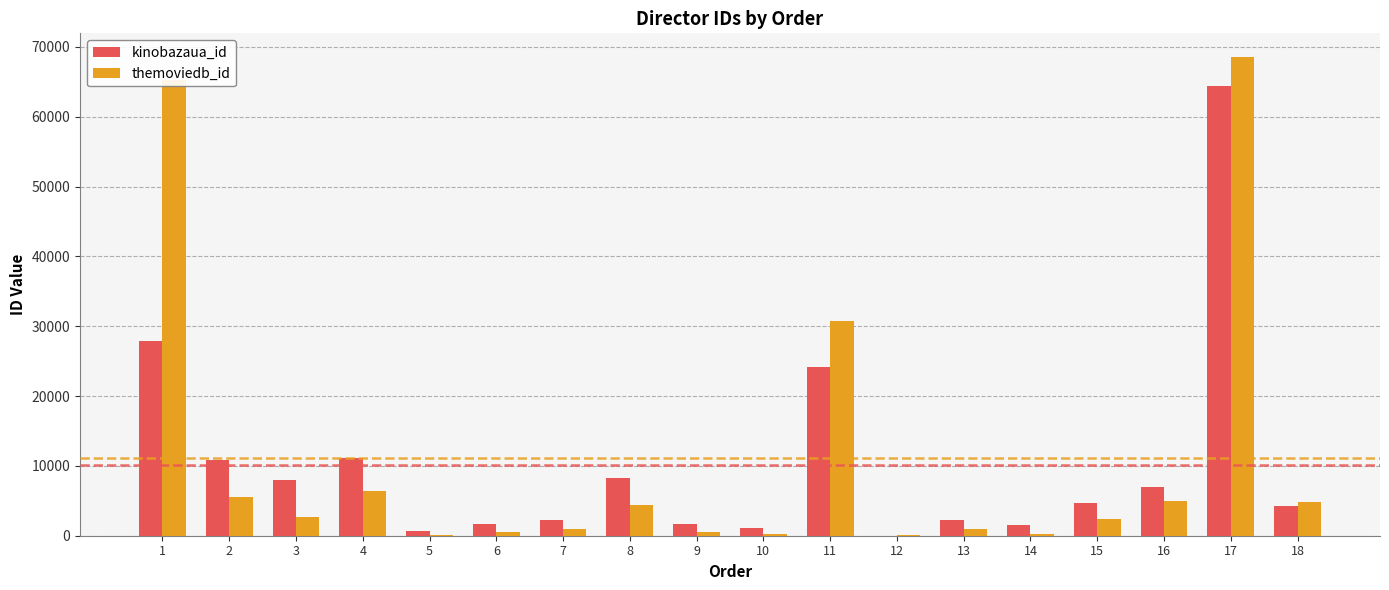

True or false: themoviedb_id has a value of 5026 at 16.

True